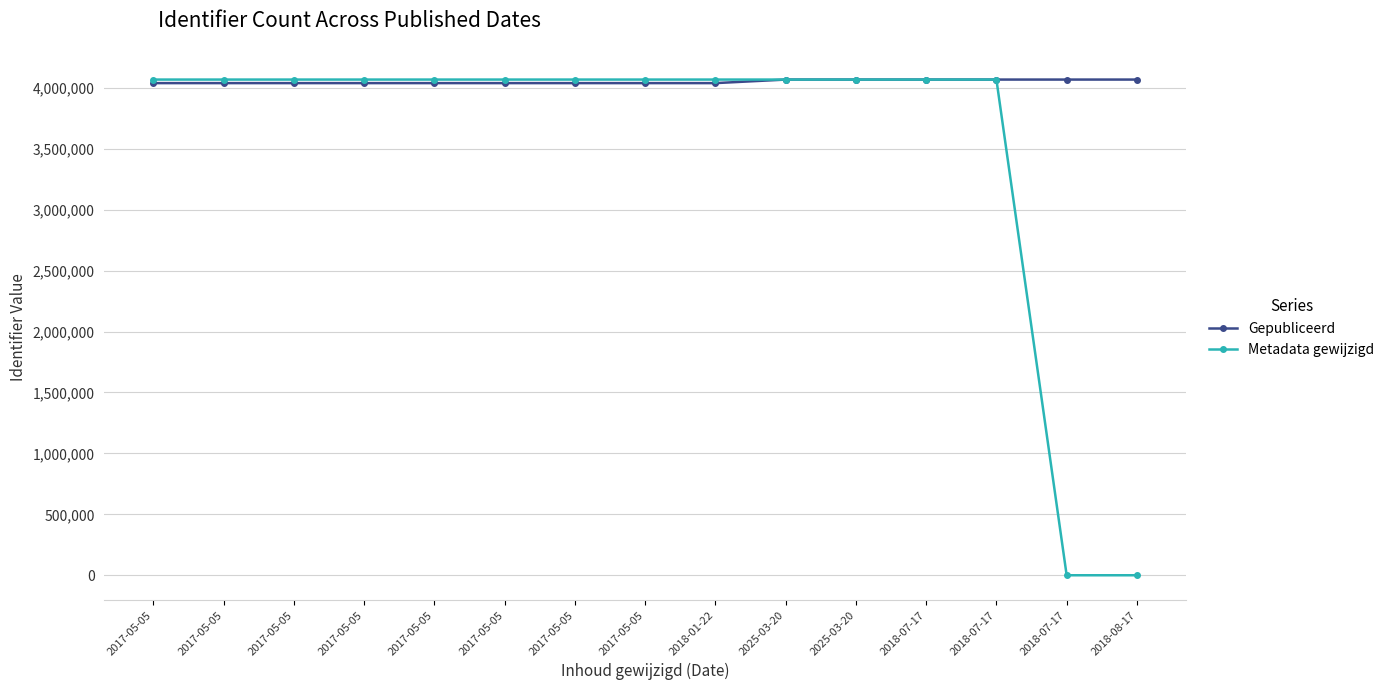

What is the label of the 3rd point from the left?

2017-05-05